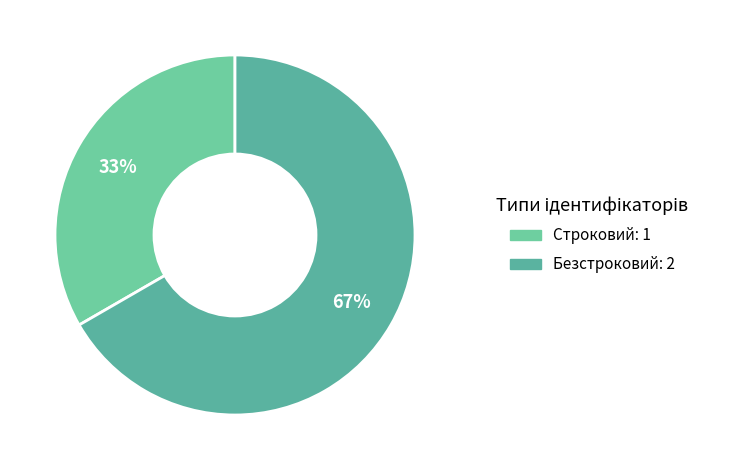

What is the change in value from Строковий to Безстроковий?

+1